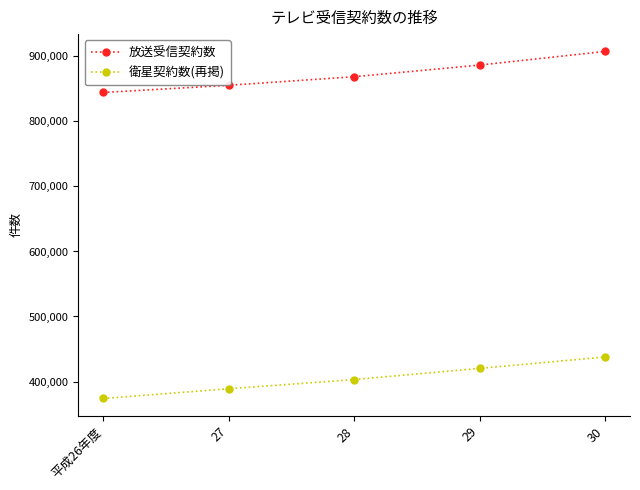

What is the label of the 2nd point from the right?

29